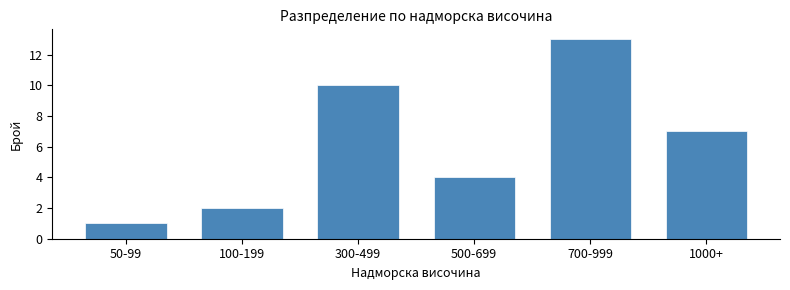

Reading left to right, list all the values displayed in this chart.

1	2	10	4	13	7